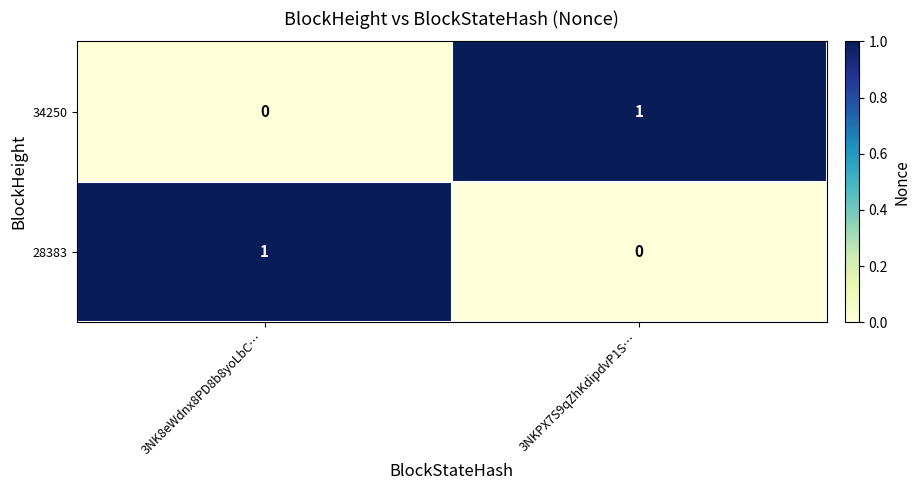

The 28383 series shows 0 at 3NKPX7S9qZhKdipdvP1S…. True or false?

True